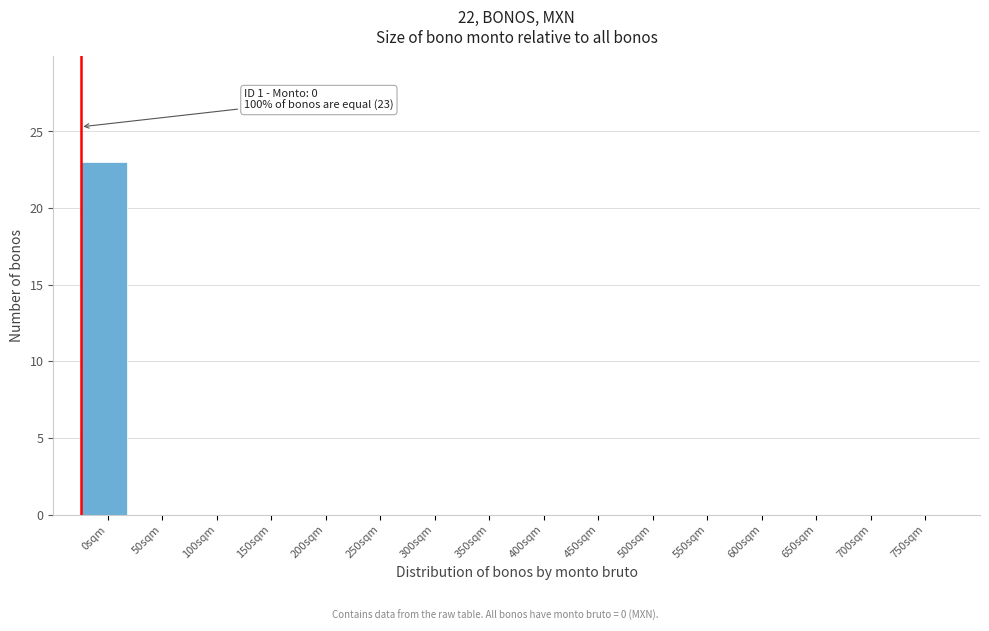

Reading right to left, transcribe all the data shown in this chart.

750sqm=0	700sqm=0	650sqm=0	600sqm=0	550sqm=0	500sqm=0	450sqm=0	400sqm=0	350sqm=0	300sqm=0	250sqm=0	200sqm=0	150sqm=0	100sqm=0	50sqm=0	0sqm=23